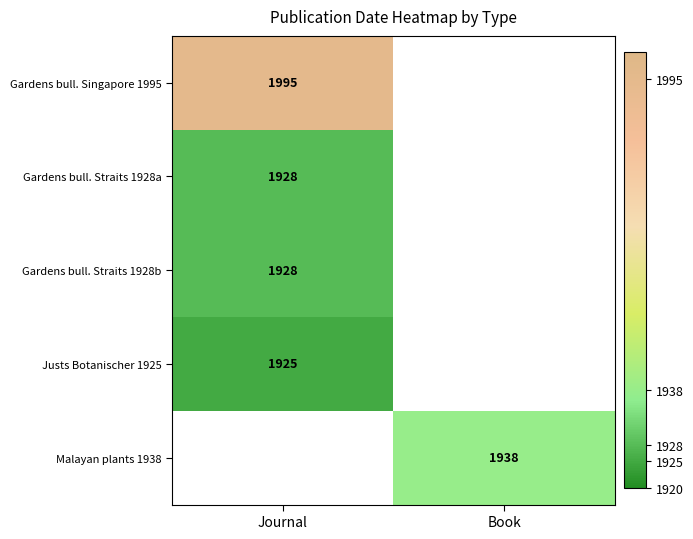

Which category has the lowest value across all series?

Journal